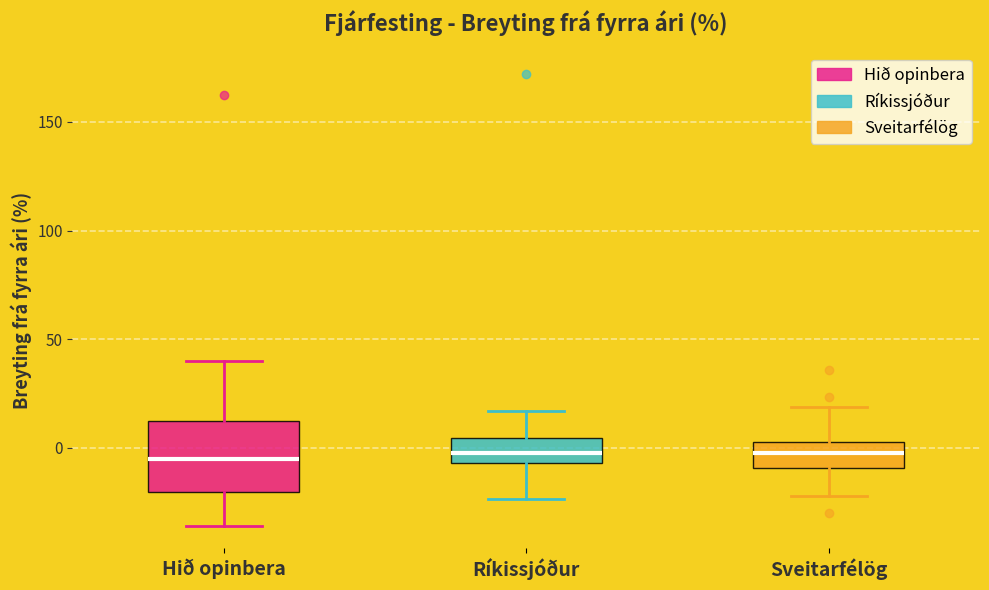

Where does the upper whisker of the box for Hið opinbera end on the y-axis? The values are not printed on the chart, so give them approximately, as read against the axis.

40